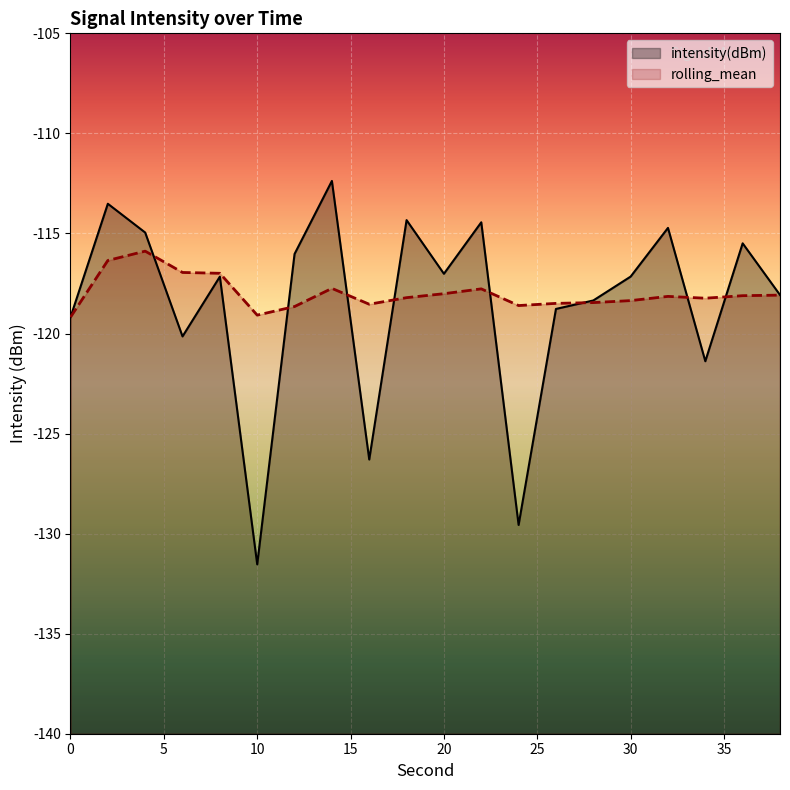

How many lines are shown in the chart?

2